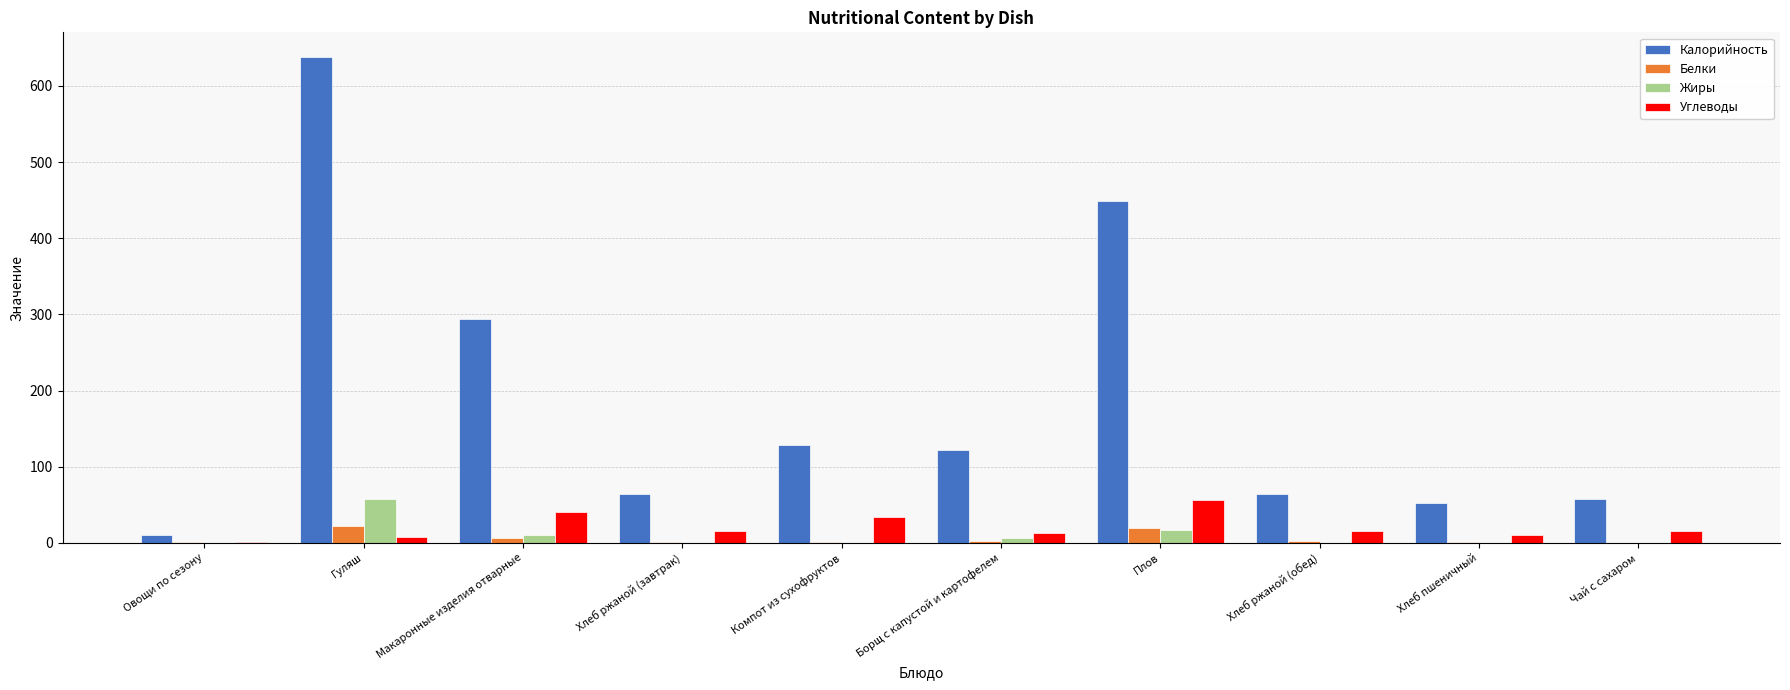

The value of Жиры at Плов is 17.5. True or false?

True